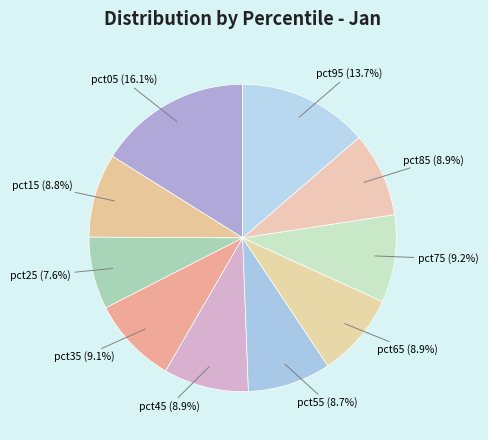

Does any single category account for the majority?

No